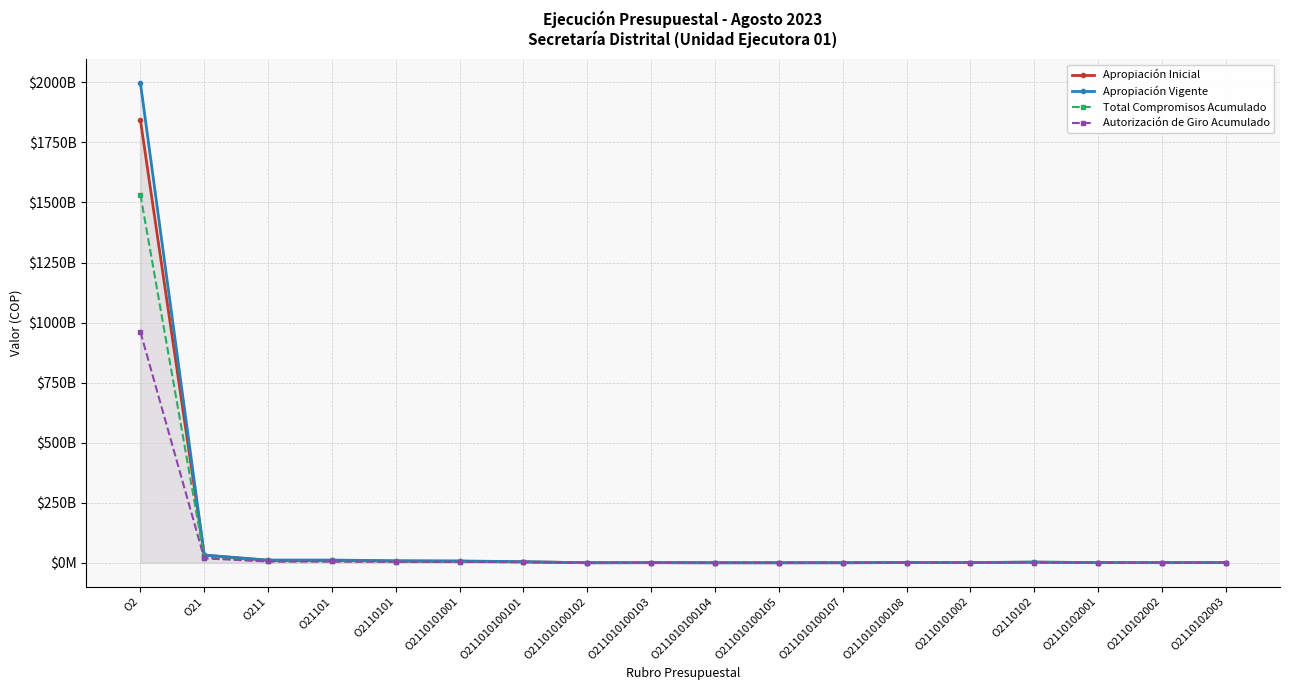

How many distinct data groups are displayed?

4